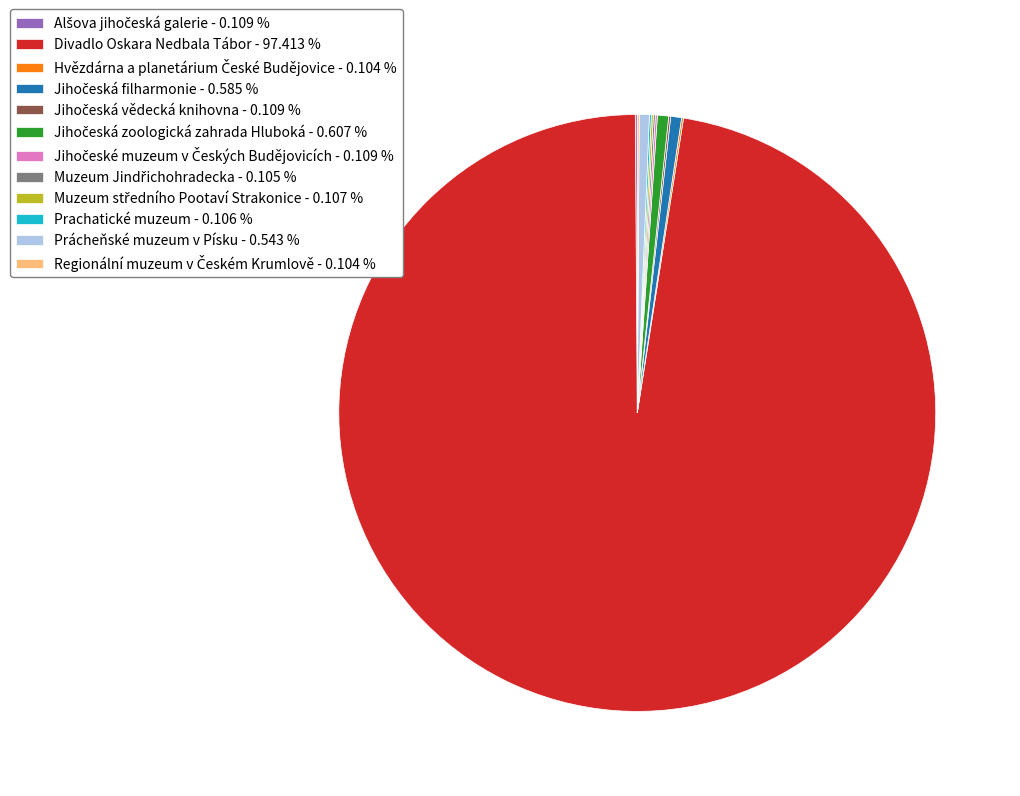

Does any single category account for the majority?

Yes